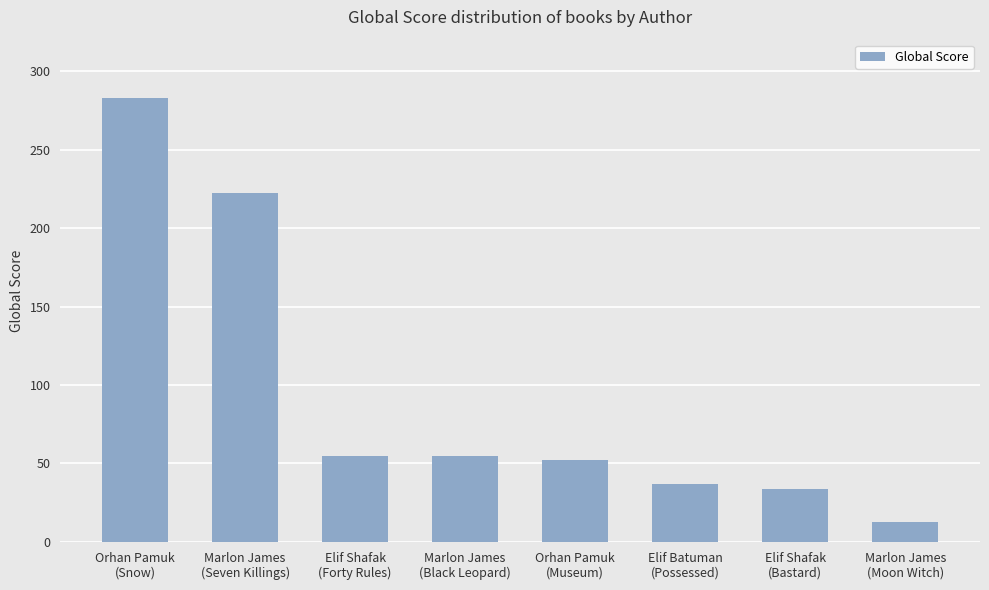

What is the difference between the values at Elif Batuman
(Possessed) and Elif Shafak
(Bastard)?

3